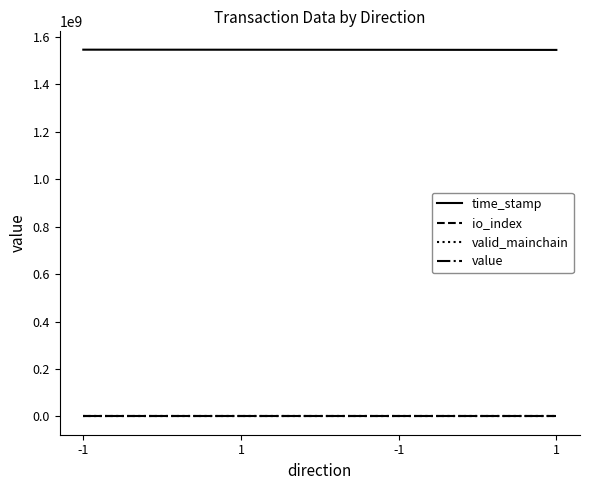

Rank the series at 1 from lowest to highest value.

valid_mainchain, io_index, value, time_stamp